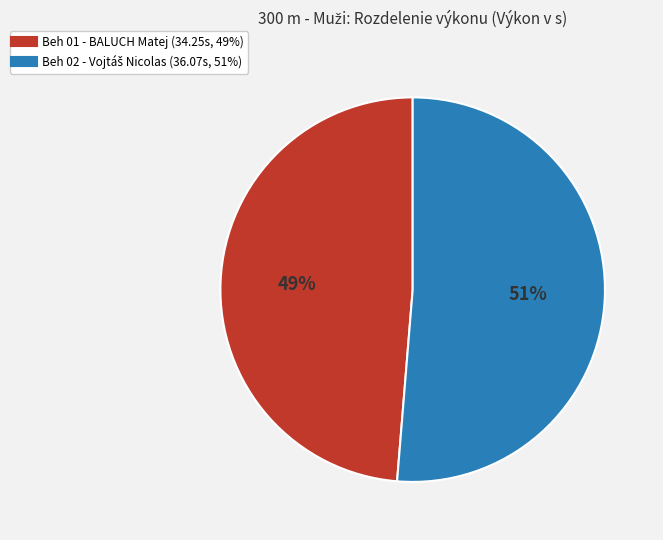

What is the smallest slice in the pie chart?

Beh 01 - BALUCH Matej